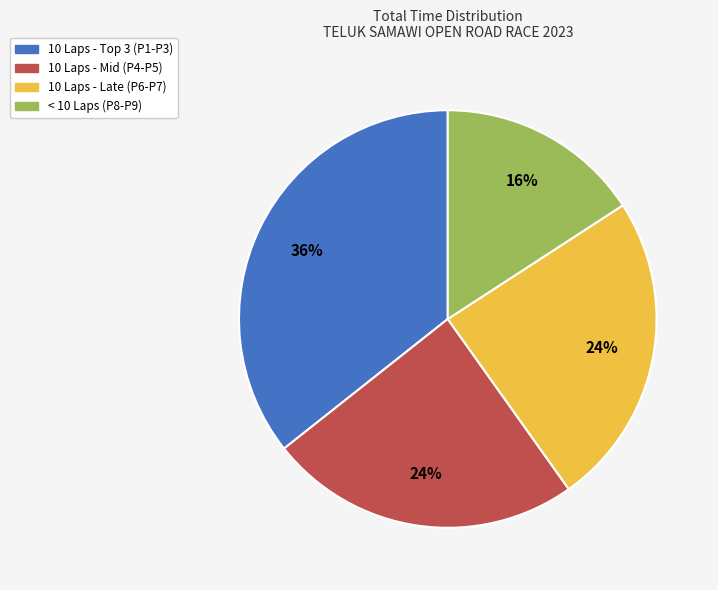

To the nearest percent, what is the difference between the largest and smallest slice percentages?

20%